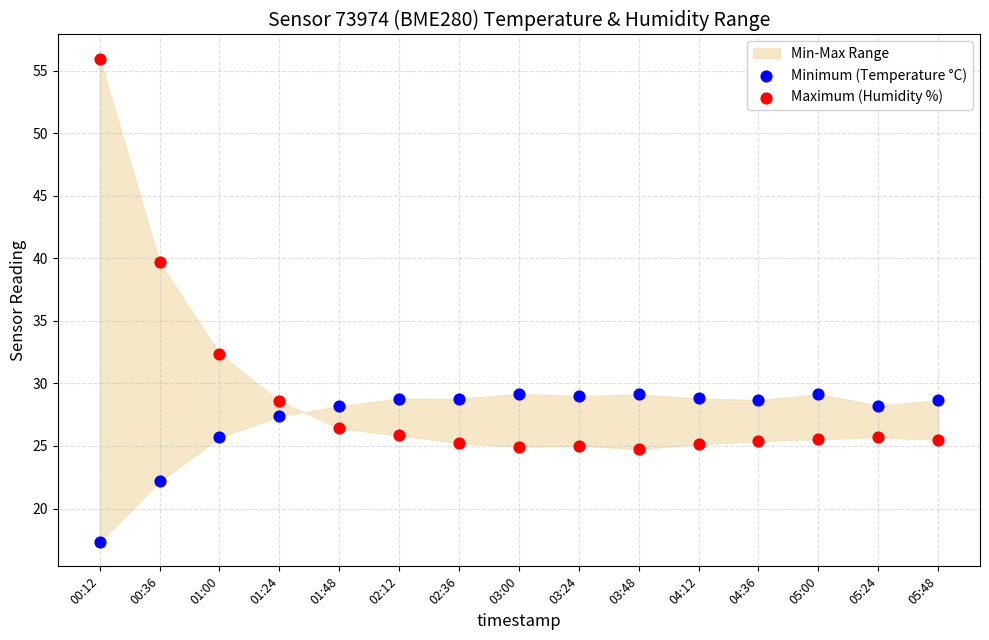

Which series reaches the maximum Y coordinate?

Maximum (Humidity %)